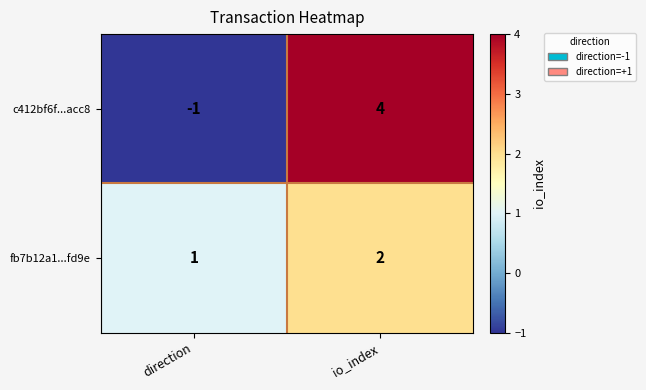

The c412bf6f...acc8 series shows 0 at direction. True or false?

False